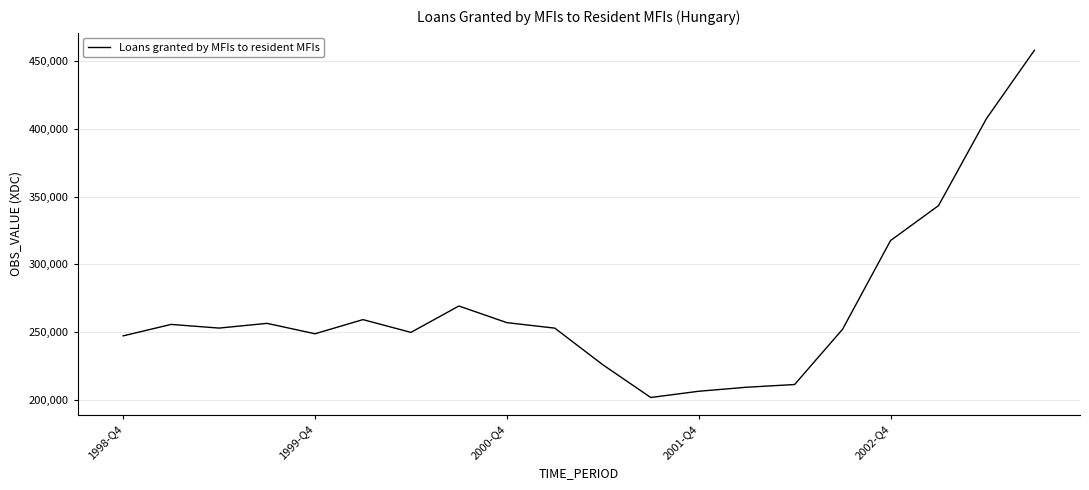

What is the difference between the maximum and minimum values?

256369